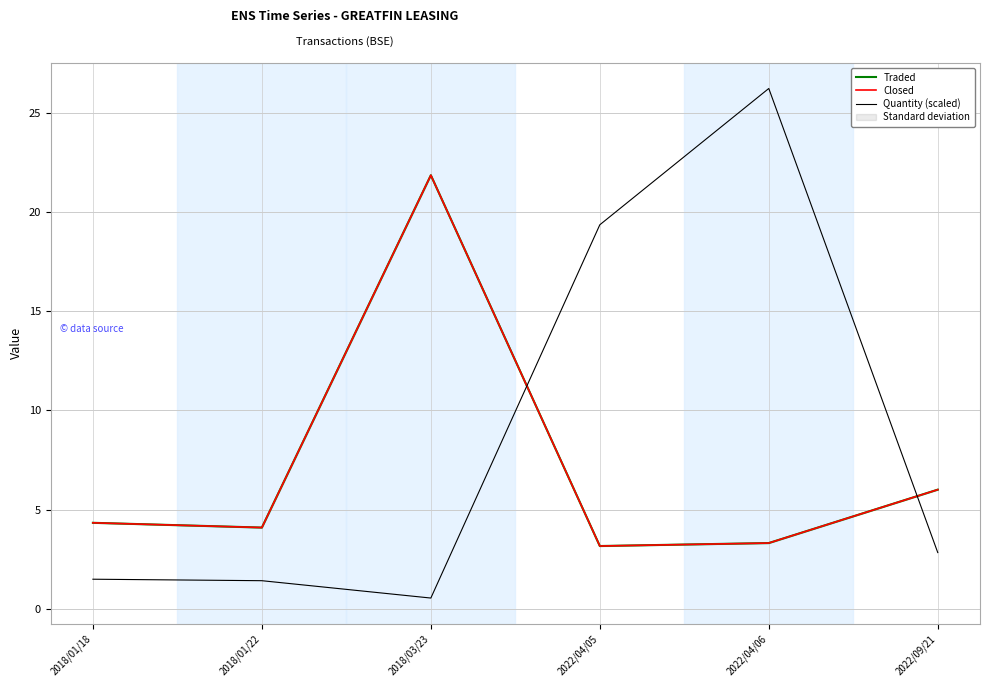

At how many categories does at least one series exceed 18?

3